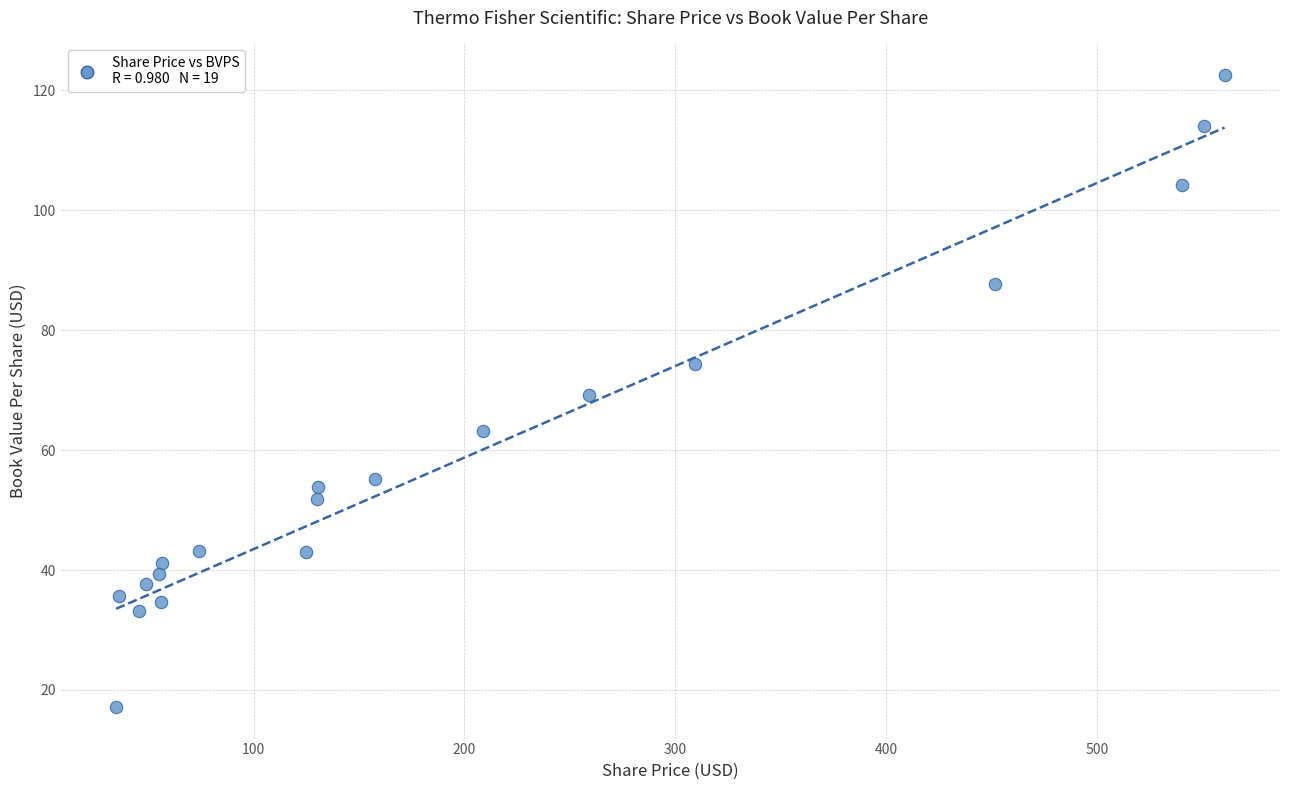

What is the range of X values (max minus min)?

525.7